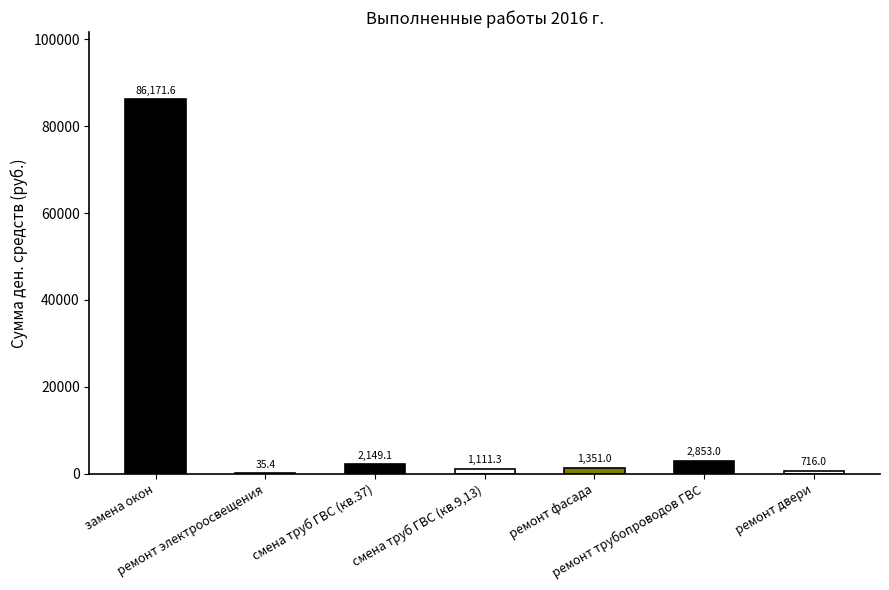

What is the label of the 4th bar from the right?

смена труб ГВС (кв.9,13)